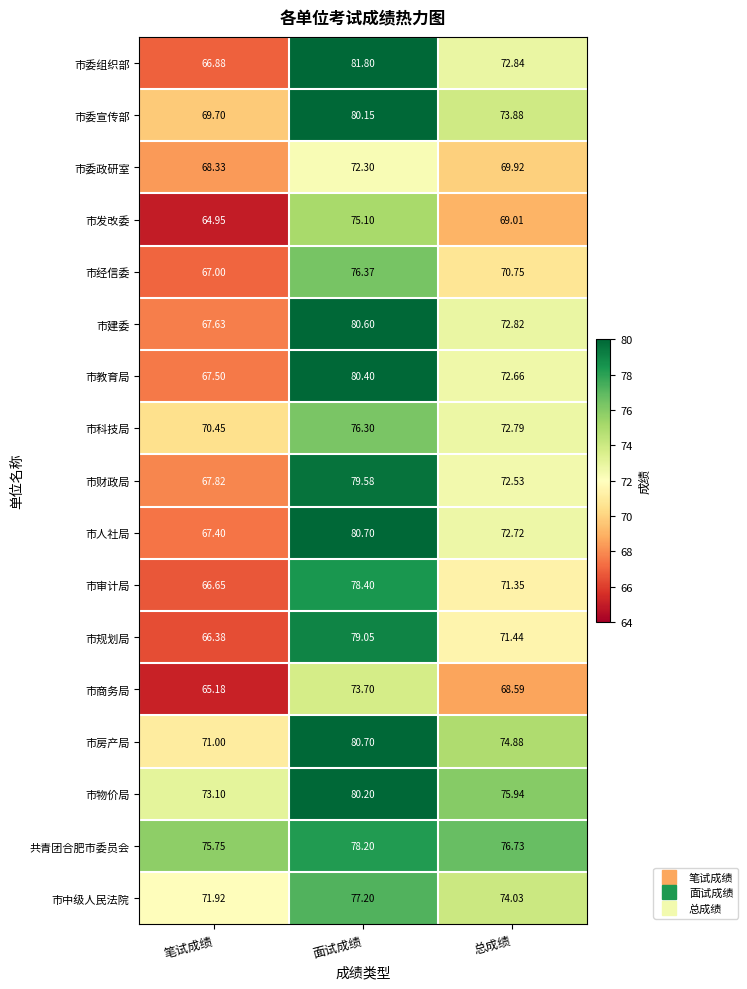

At which label does 市委宣传部 reach its peak?

面试成绩